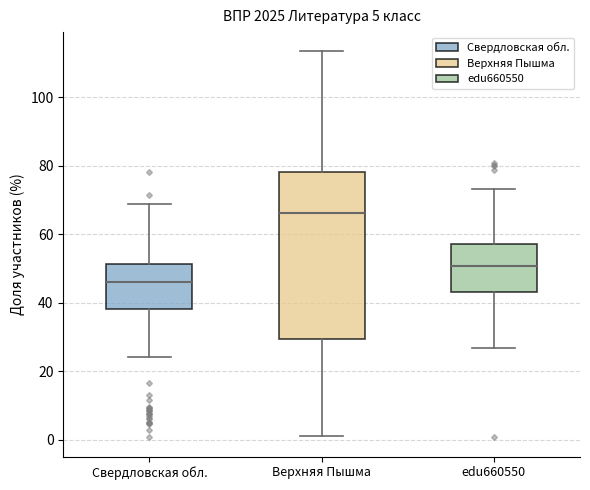

Which box's median line is the highest?

Верхняя Пышма